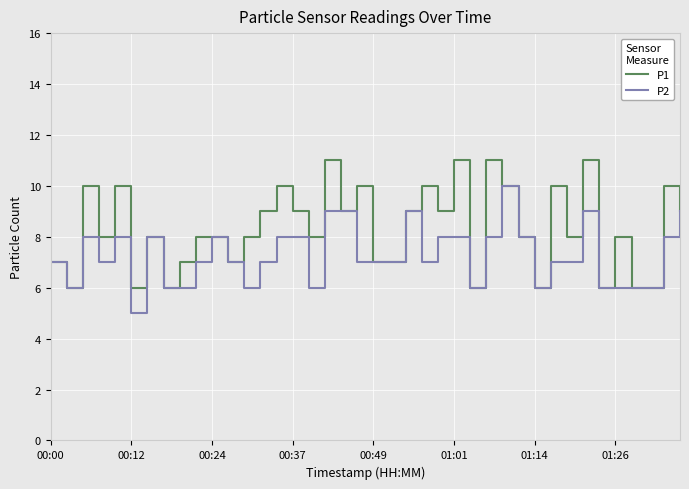

What is the smallest value displayed?

5